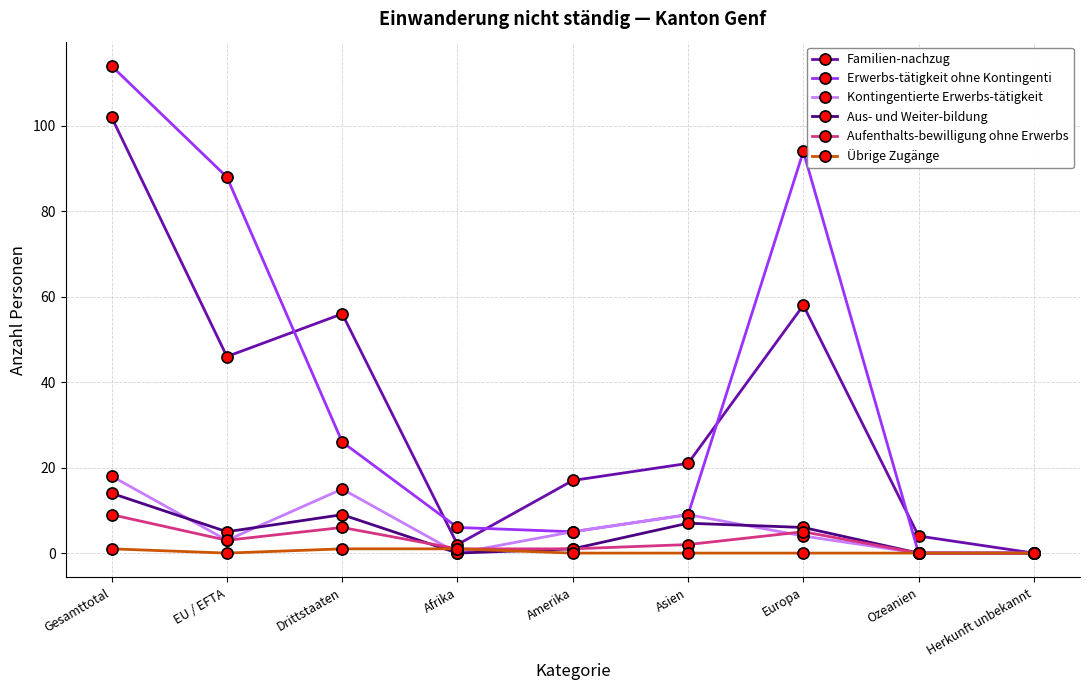

At how many categories does at least one series exceed 23?

4